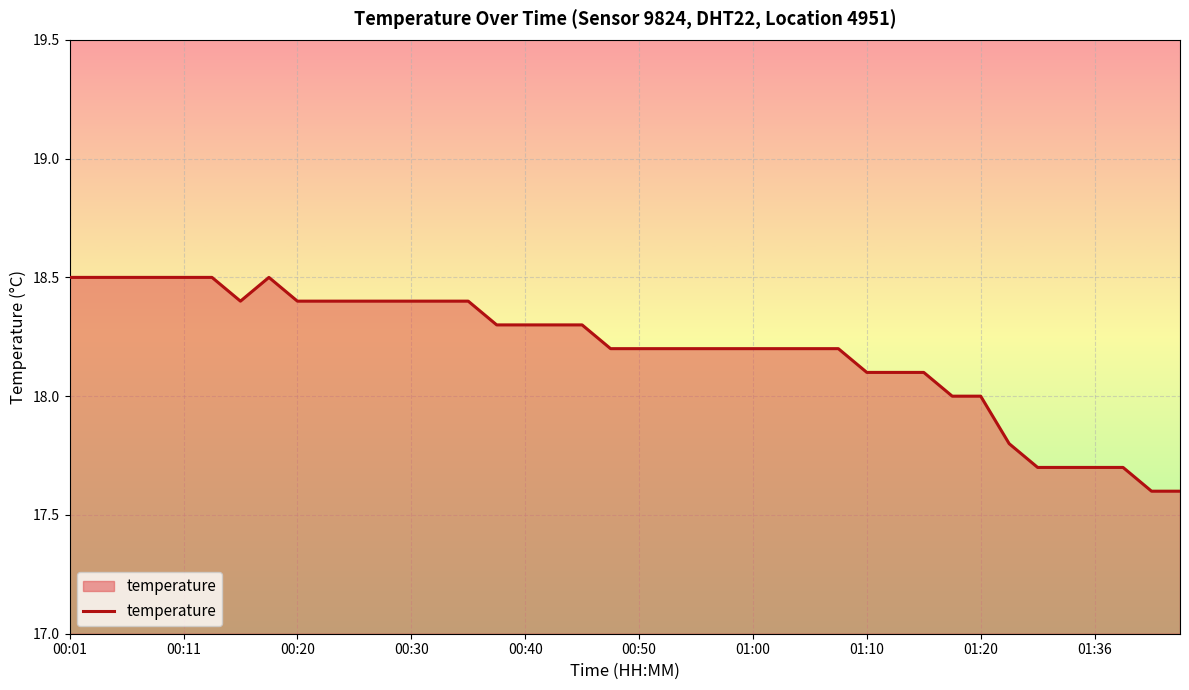

What is the smallest value displayed?

17.6